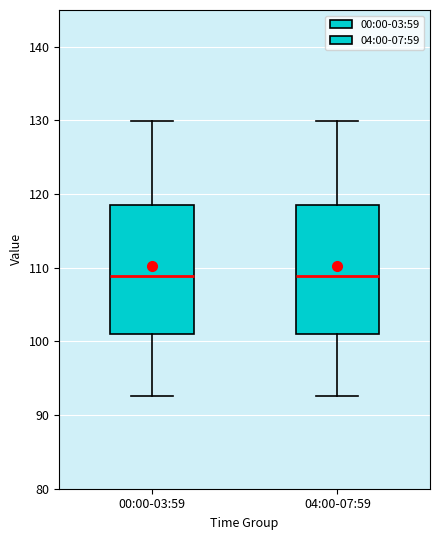

Where does the upper whisker of the box for 00:00-03:59 end on the y-axis? The values are not printed on the chart, so give them approximately, as read against the axis.

130